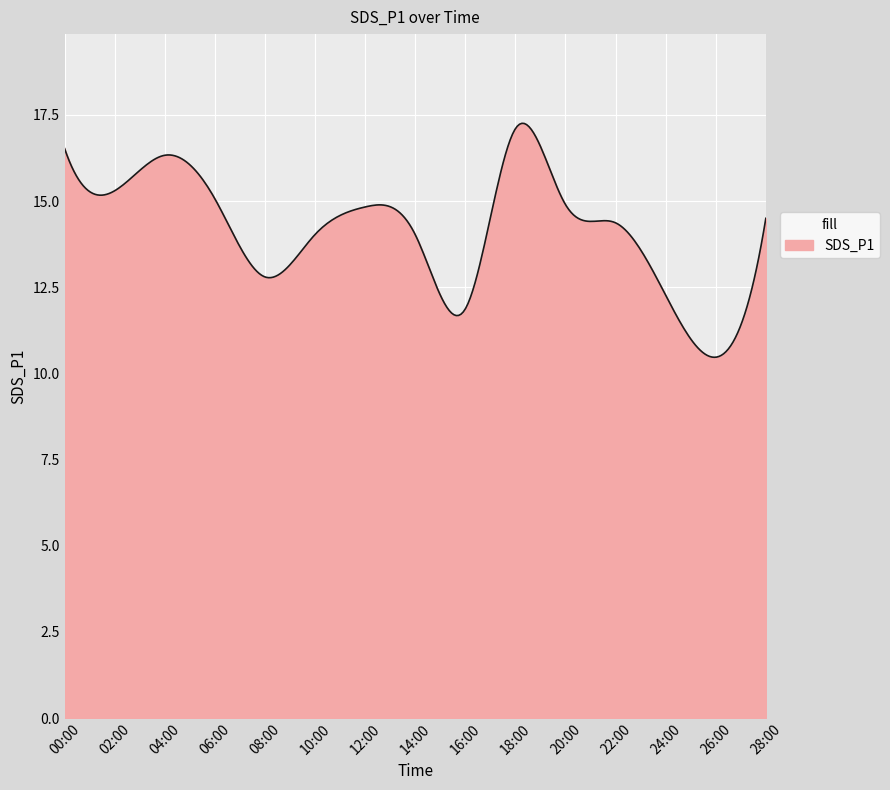

How many lines are shown in the chart?

1